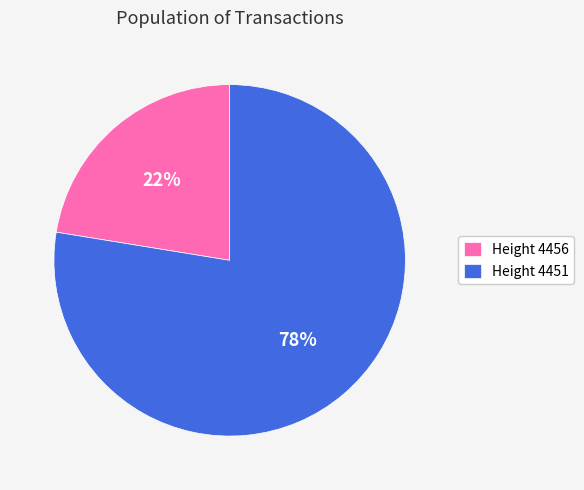

How many segments does this pie chart have?

2